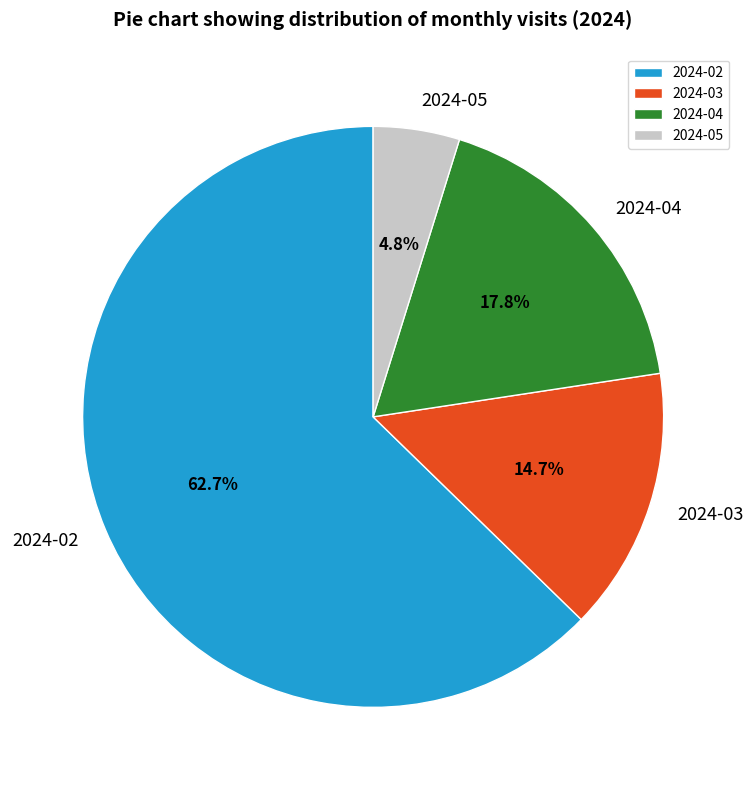

To the nearest percent, what portion does 2024-05 represent?

5%